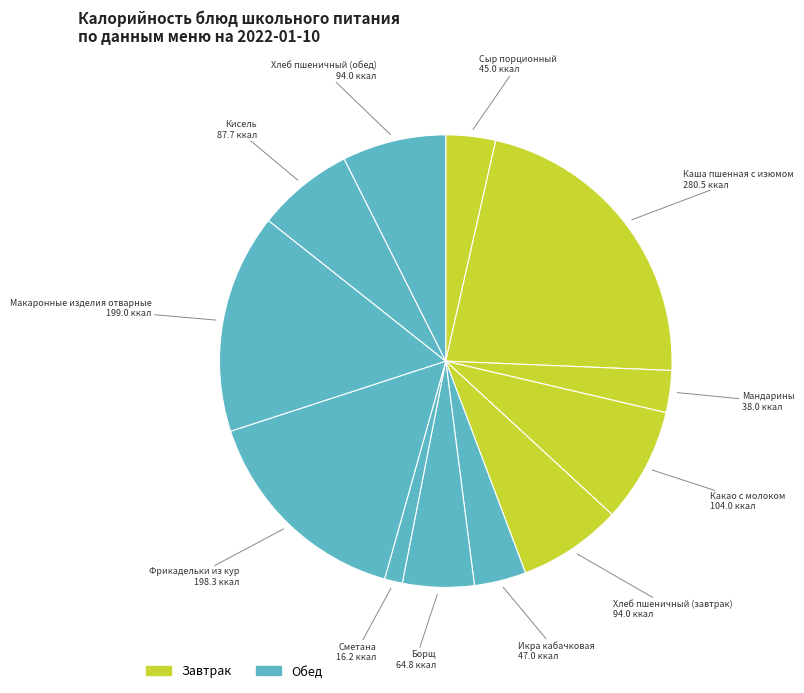

How many segments does this pie chart have?

12